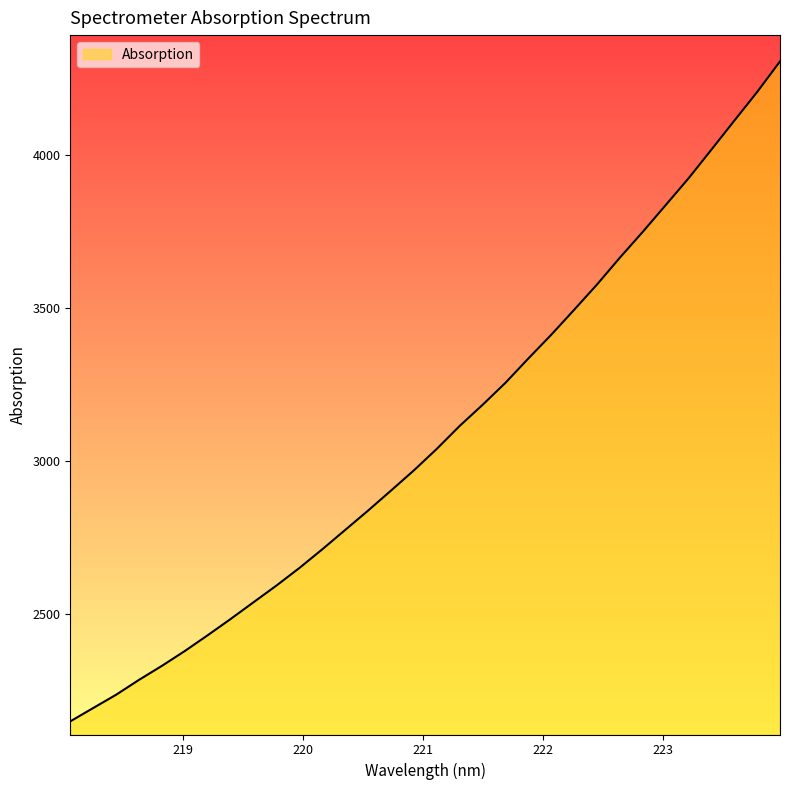

What is the difference between the maximum and minimum values?

2159.0